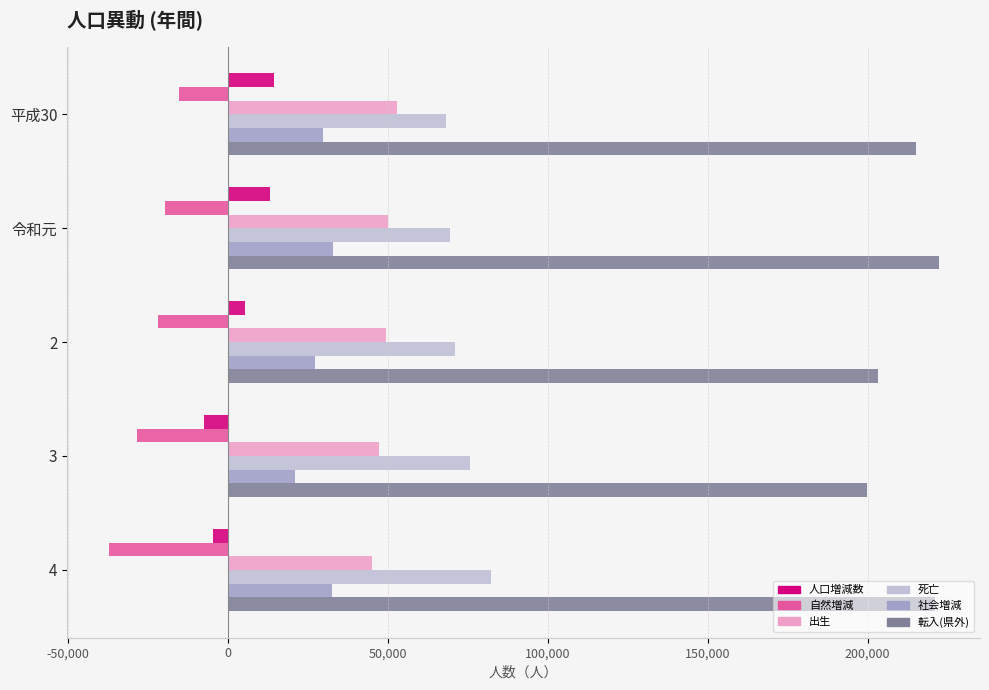

Is the value of 出生 at 3 greater than the value of 死亡 at 3?

No